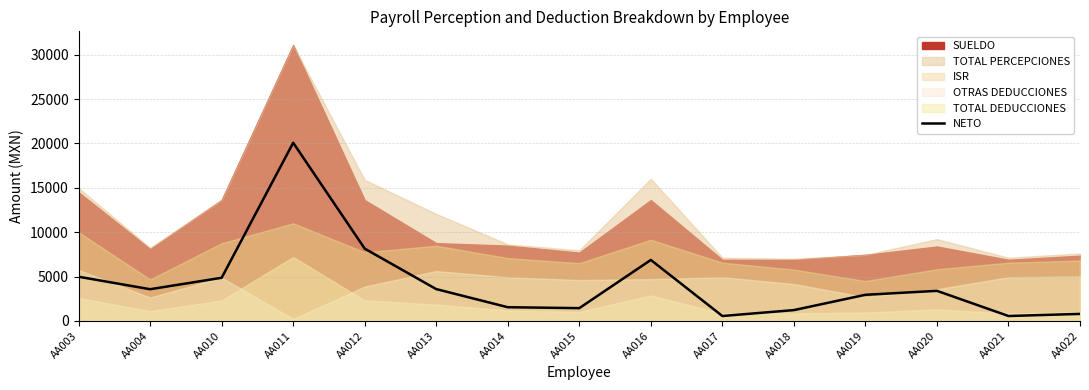

What is the difference between the maximum and minimum values?

19514.3